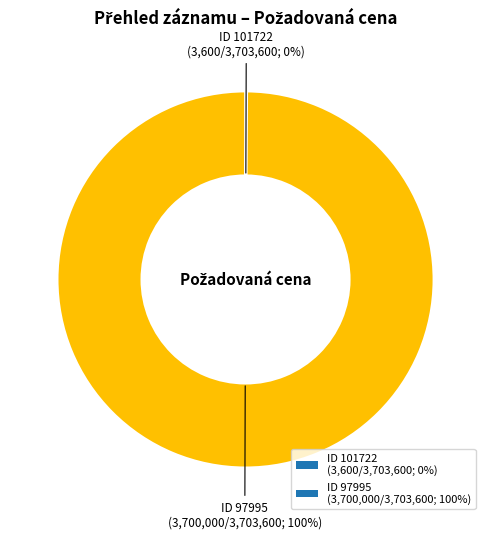

Is there a majority slice in this chart?

Yes